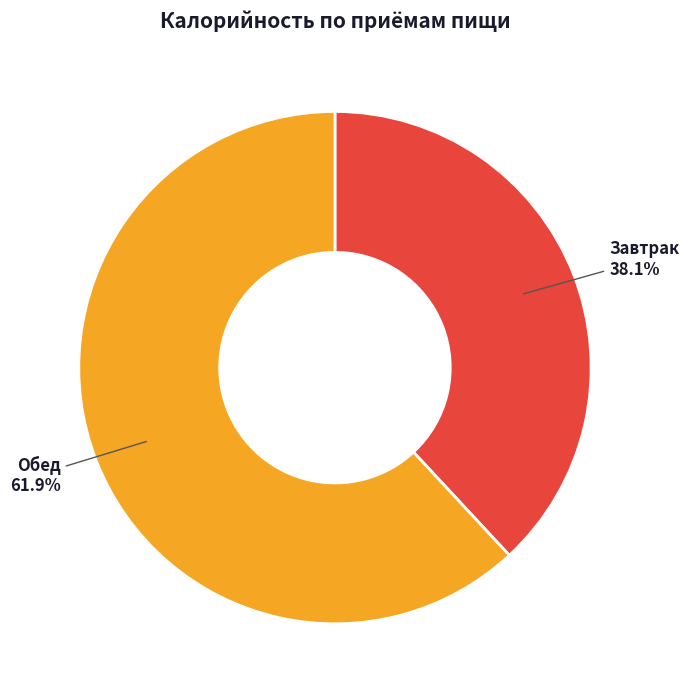

To the nearest percent, what is the average slice percentage?

50%